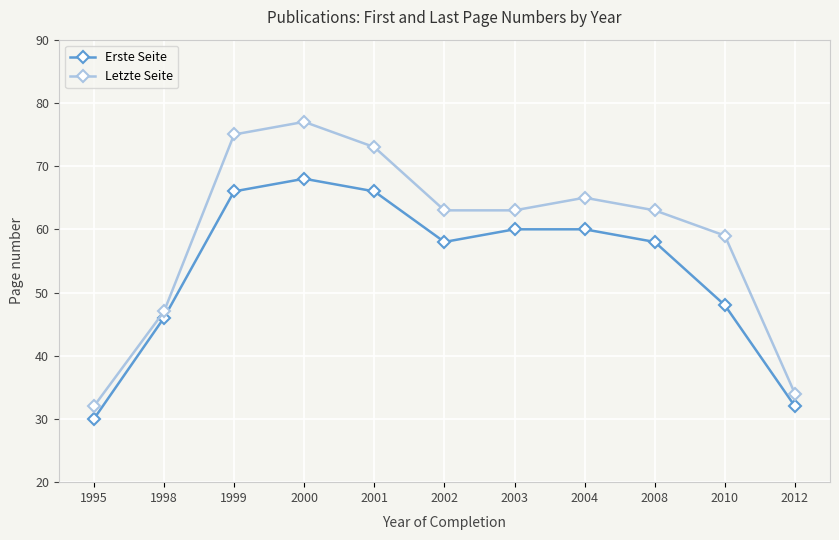

The value of Erste Seite at 2010 is 30. True or false?

False